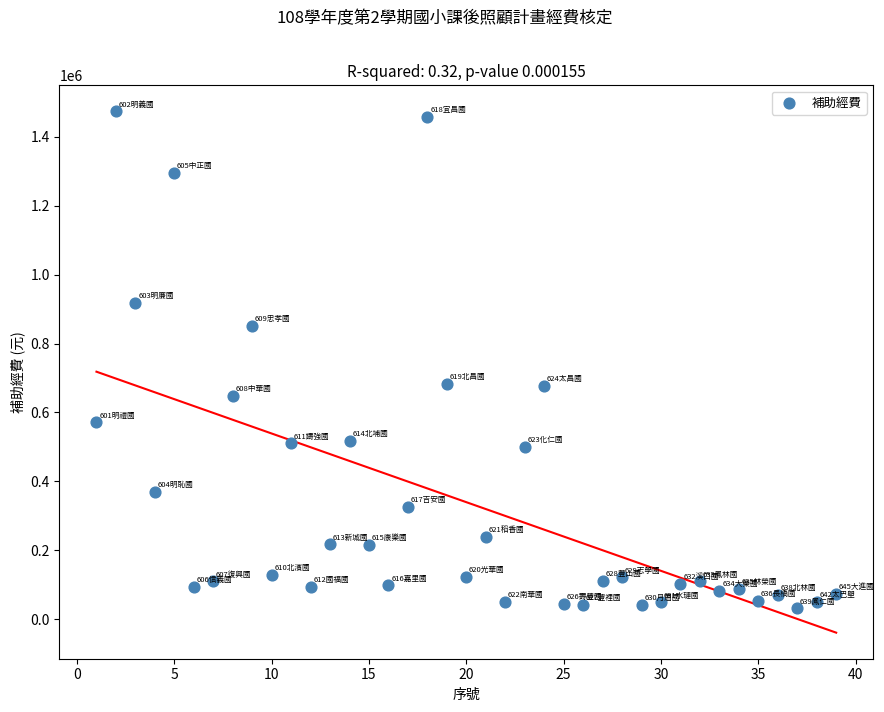

What is the range of Y values (max minus min)?

1441281